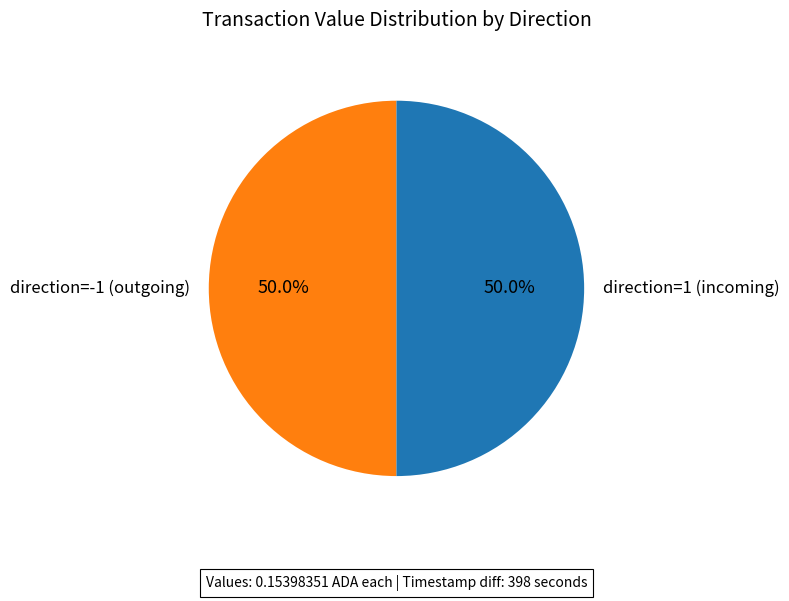

Approximately how many times larger is the value at direction=1 (incoming) compared to direction=-1 (outgoing)?

1.0